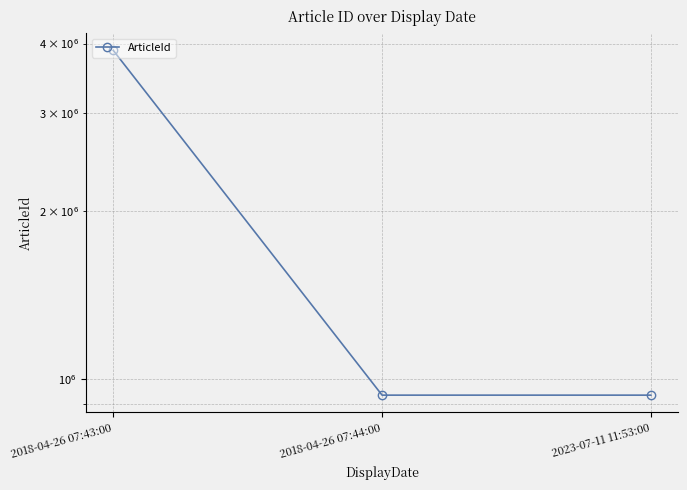

List the labels in order of value, smallest first.

2023-07-11 11:53:00, 2018-04-26 07:44:00, 2018-04-26 07:43:00